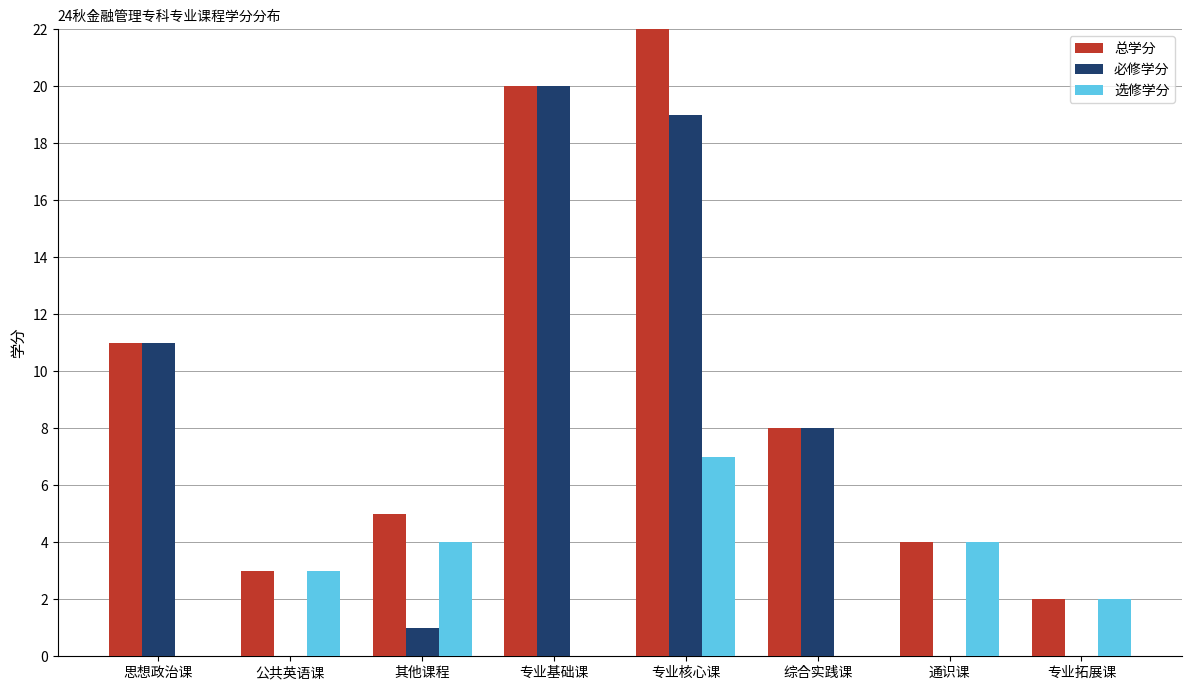

At which label does 必修学分 reach its peak?

专业基础课